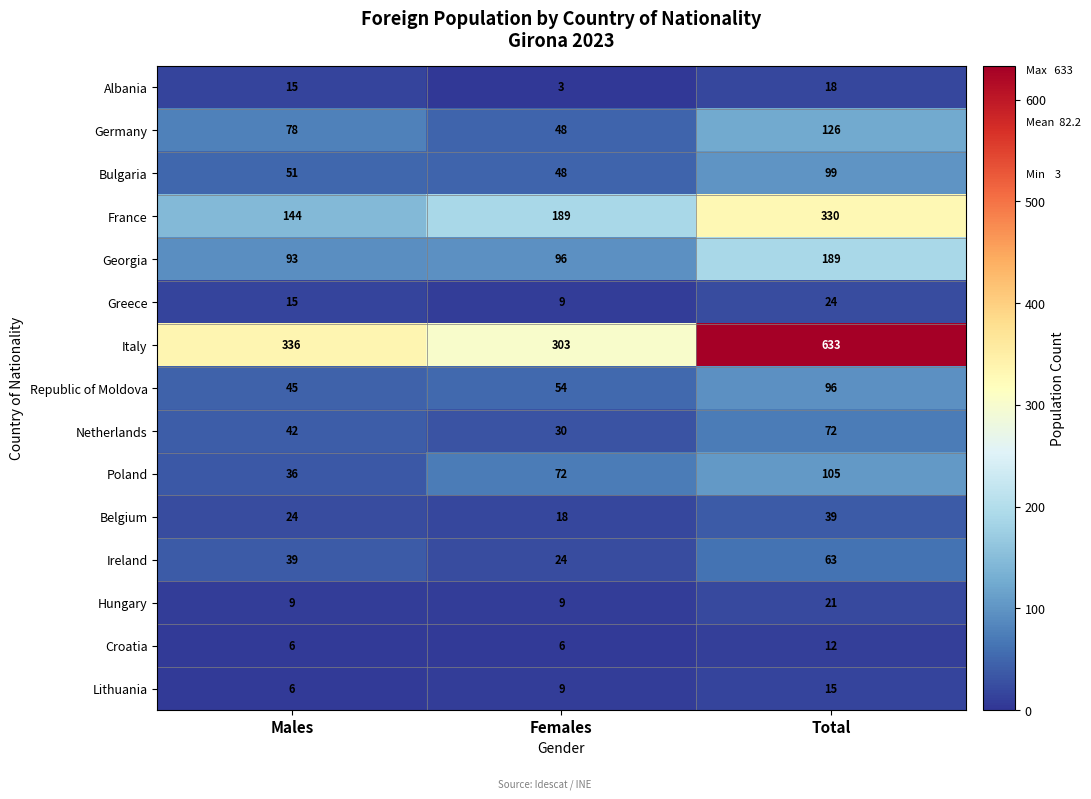

What is the sum of all Germany values?

252